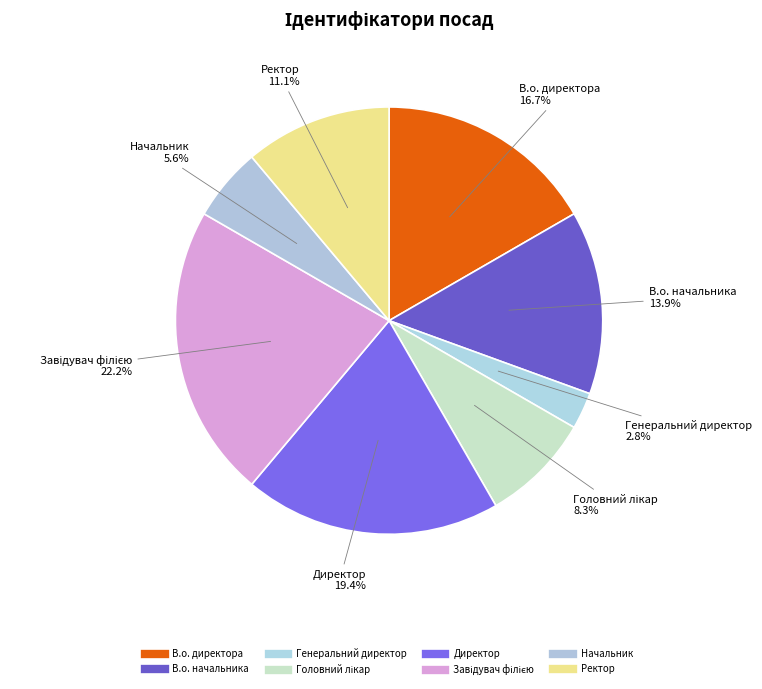

Rank the categories by value from highest to lowest.

Завідувач філією, Директор, В.о. директора, В.о. начальника, Ректор, Головний лікар, Начальник, Генеральний директор